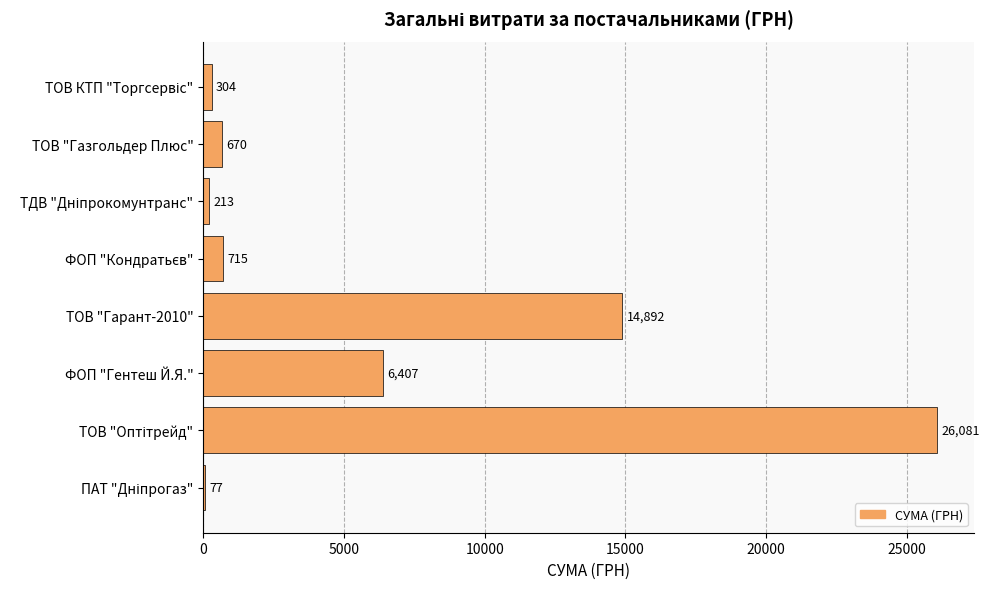

Is it true that the value at ФОП "Гентеш Й.Я." is 6407.0?

True